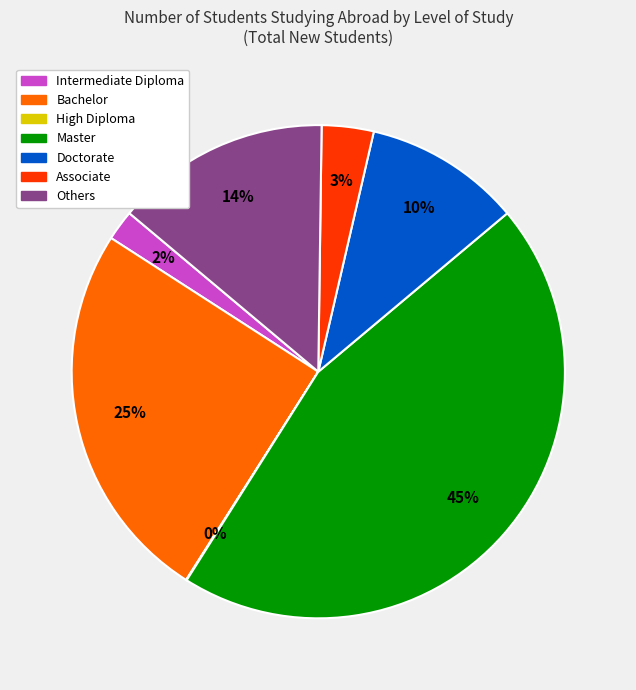

Approximately how many times larger is the value at Associate compared to Bachelor?

0.1